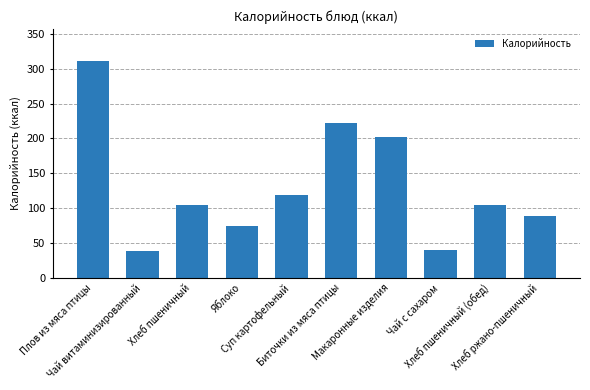

What is the maximum value shown in the chart?

310.6